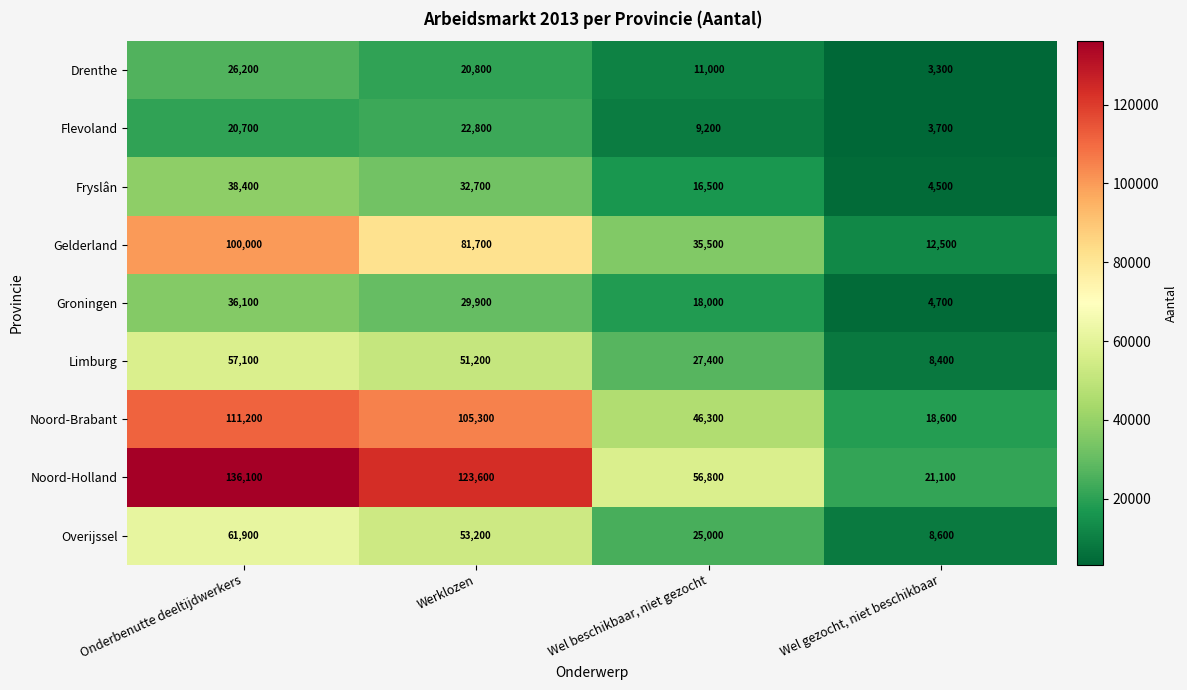

Rank the categories by Gelderland value from lowest to highest.

Wel gezocht, niet beschikbaar, Wel beschikbaar, niet gezocht, Werklozen, Onderbenutte deeltijdwerkers